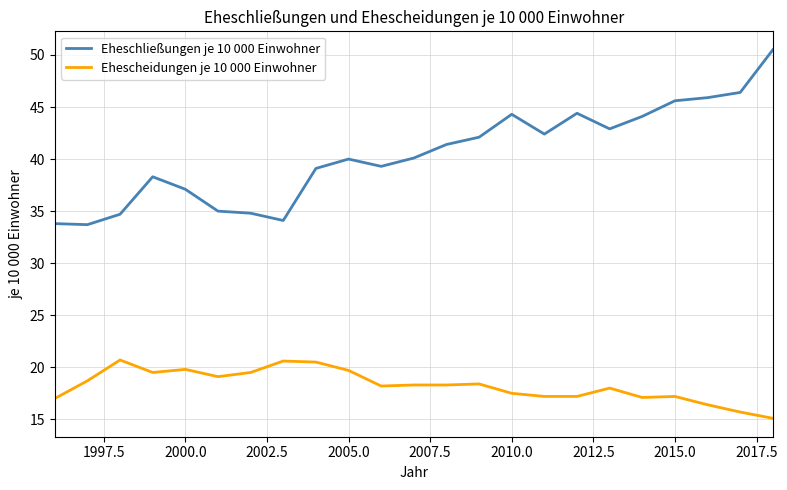

Which series has the largest range (max minus min)?

Eheschließungen je 10 000 Einwohner